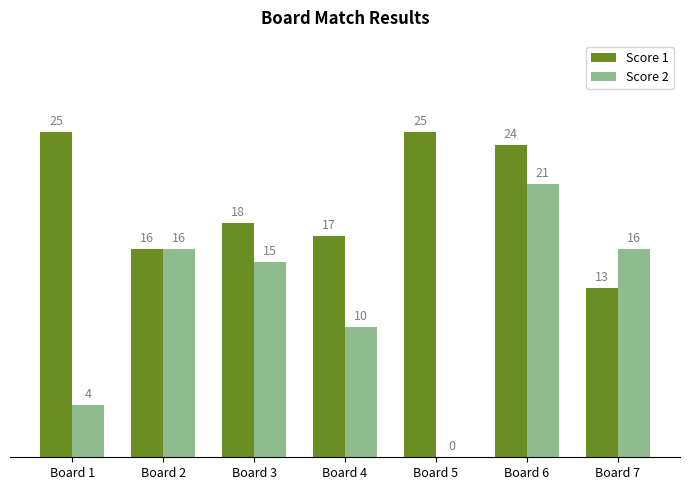

Which series has the largest range (max minus min)?

Score 2